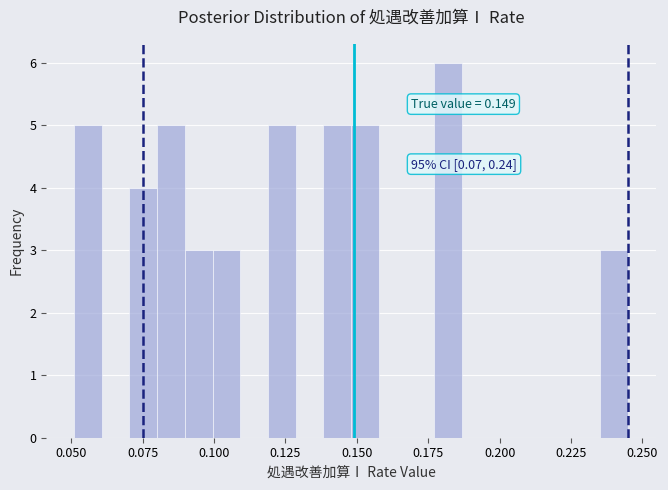

Read against the x-axis, roughly where is the centre of the tallest bar?

0.180